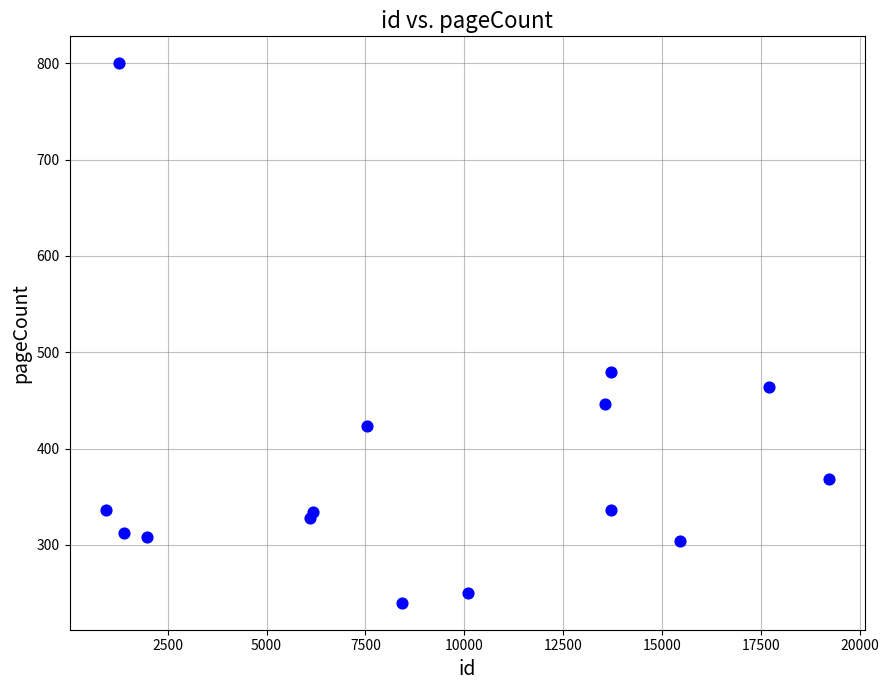

What Y value in the scatter plot is closest to 520?

480